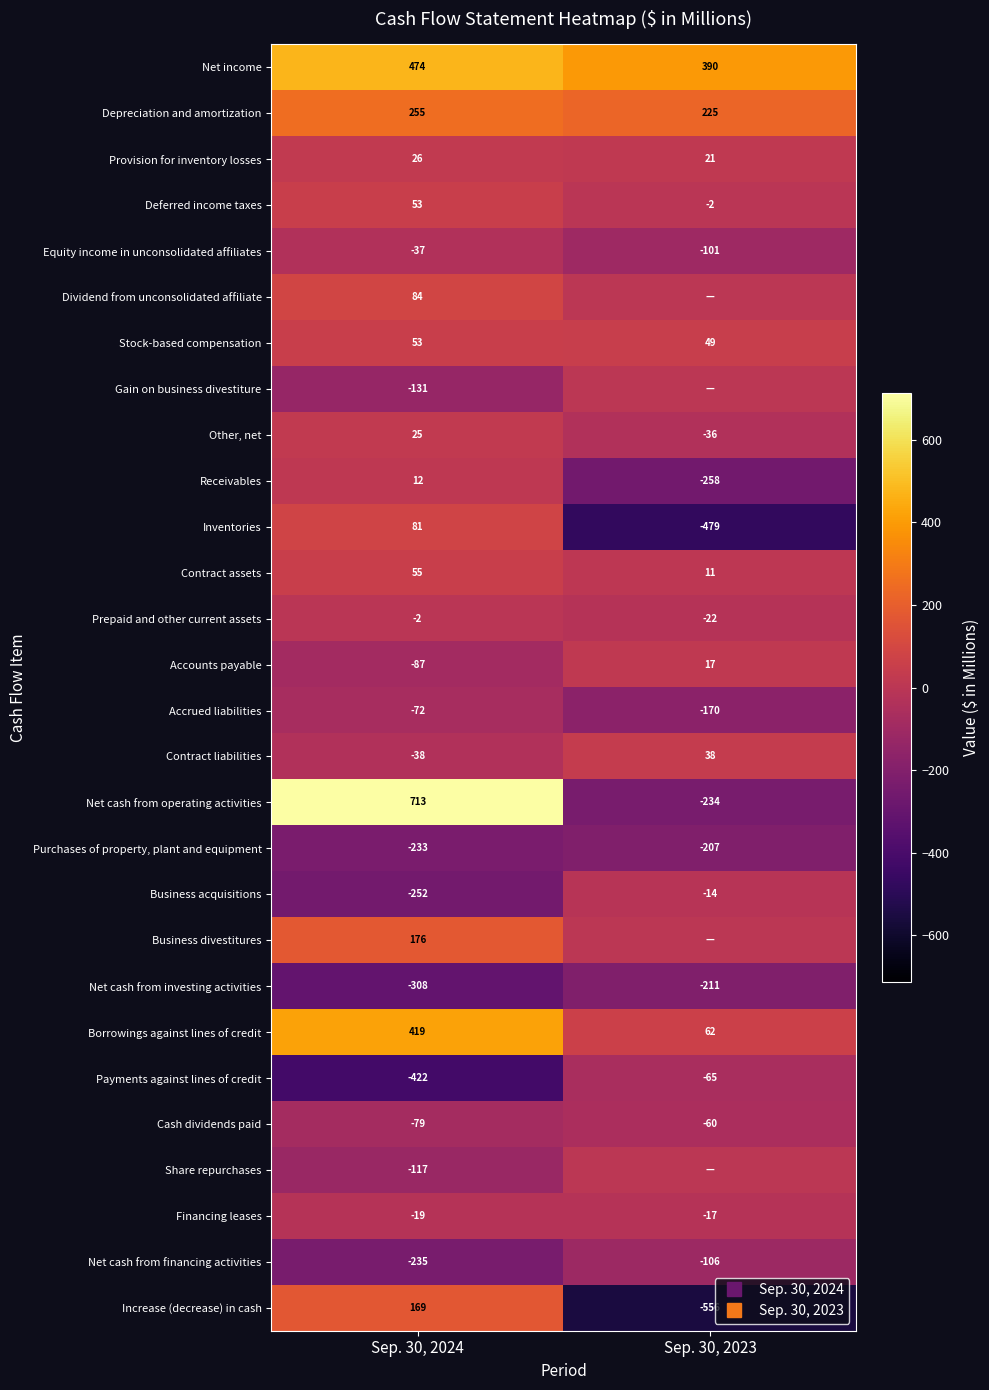

Which series has the largest total across all categories?

Net income